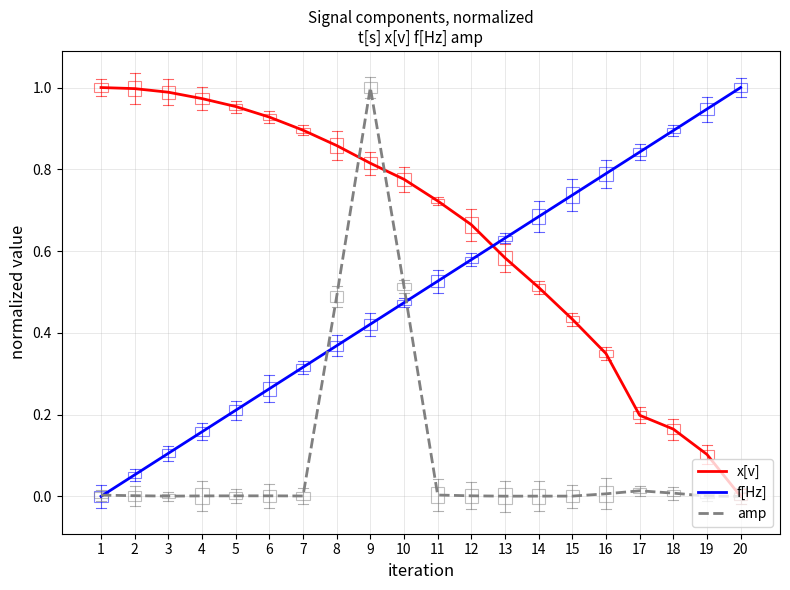

Rank the series at 12 from lowest to highest value.

amp, f[Hz], x[v]